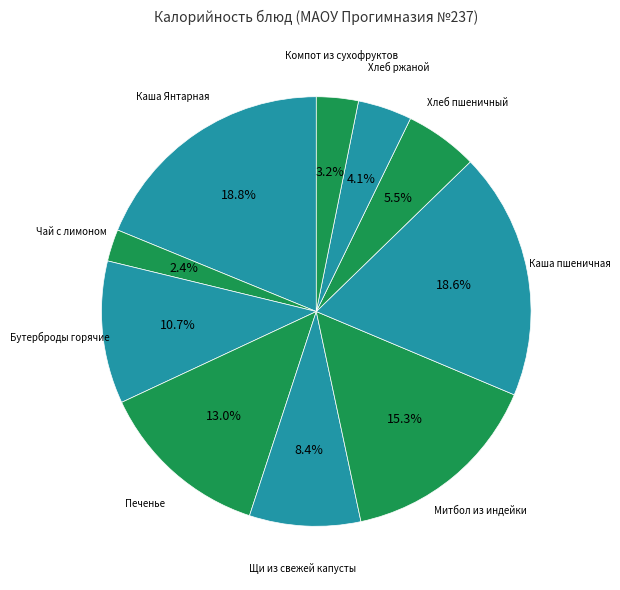

How many segments does this pie chart have?

10